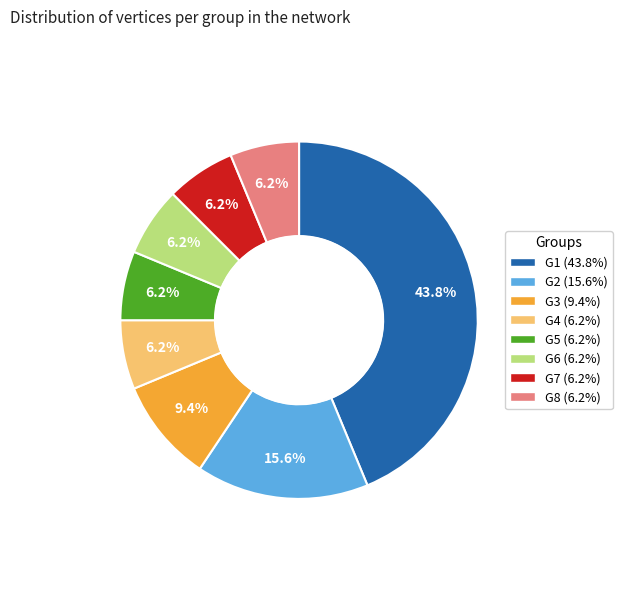

Does G7 represent more than half of the total?

No